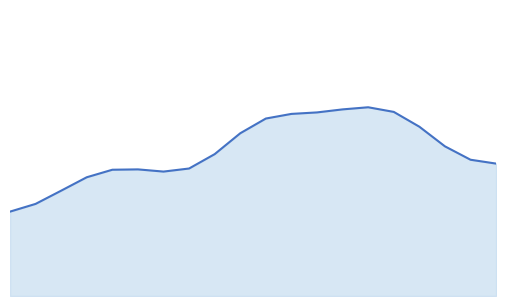

How many points are higher than both their immediate neighbors (excluding endpoints)?

1